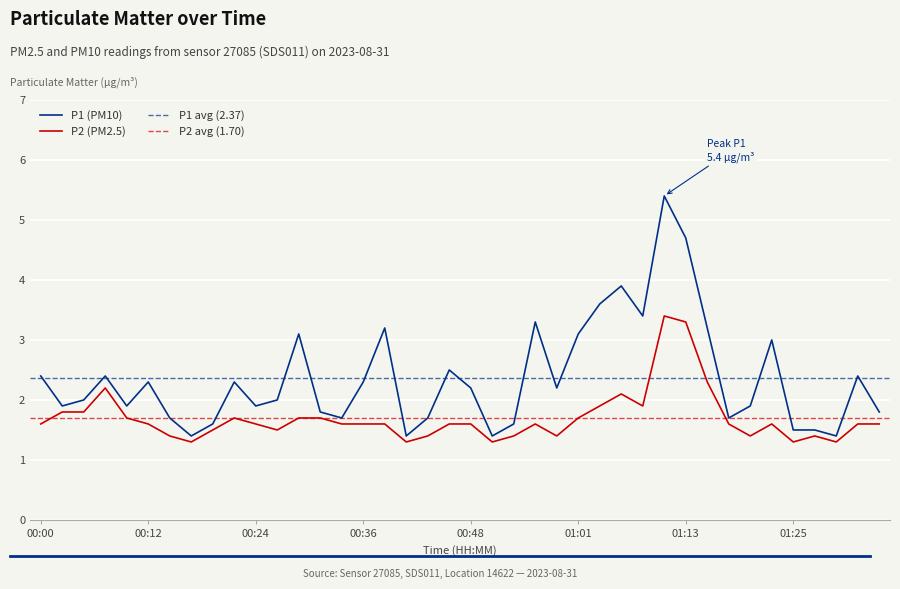

What is the difference between the highest and lowest values at 00:48?

0.6